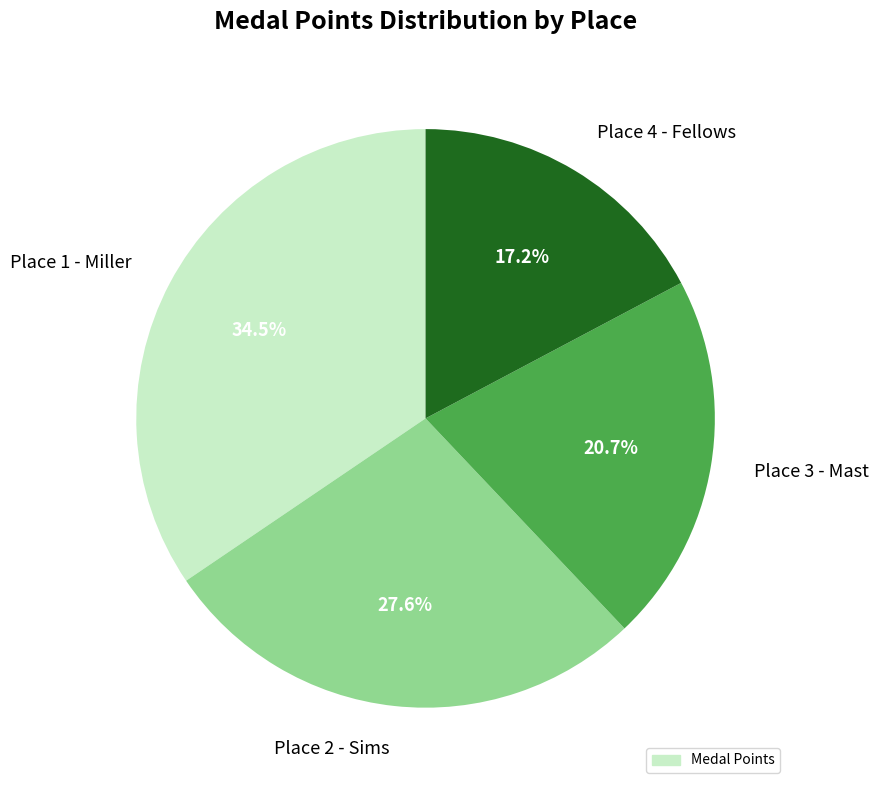

Is it true that Place 3 - Mast is 21% of the pie?

True